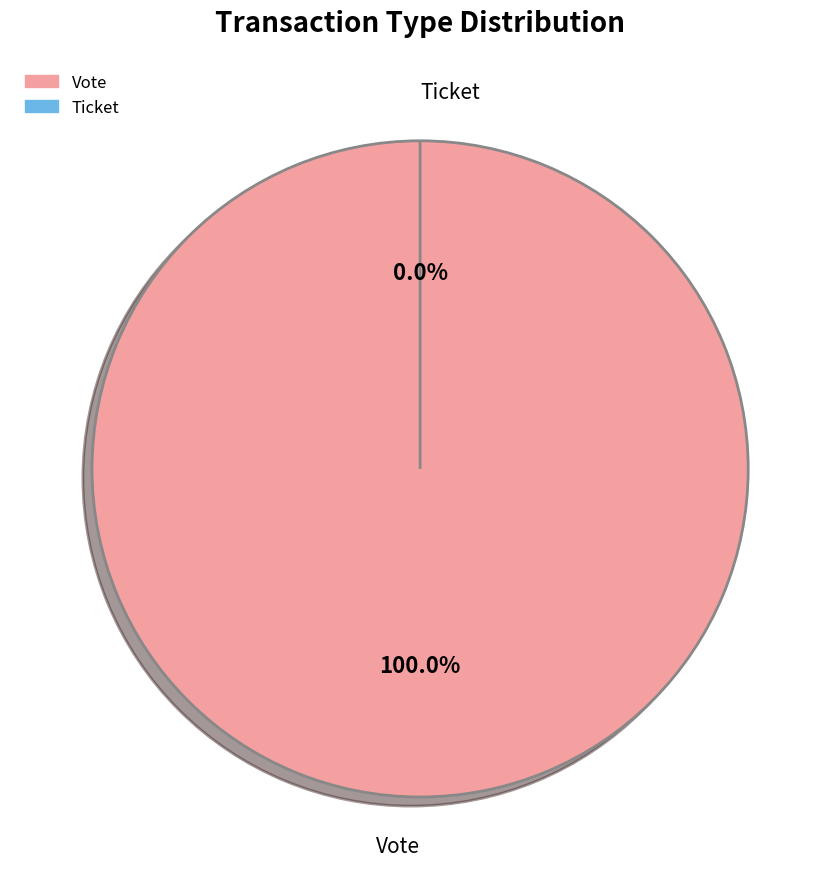

Rank the categories by value from highest to lowest.

Vote, Ticket